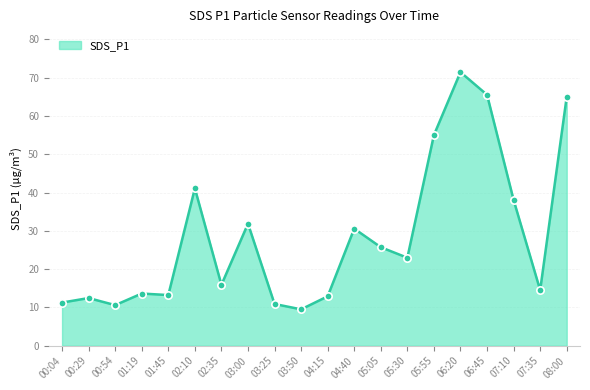

What is the change in value from 06:20 to 07:35?

-57.0